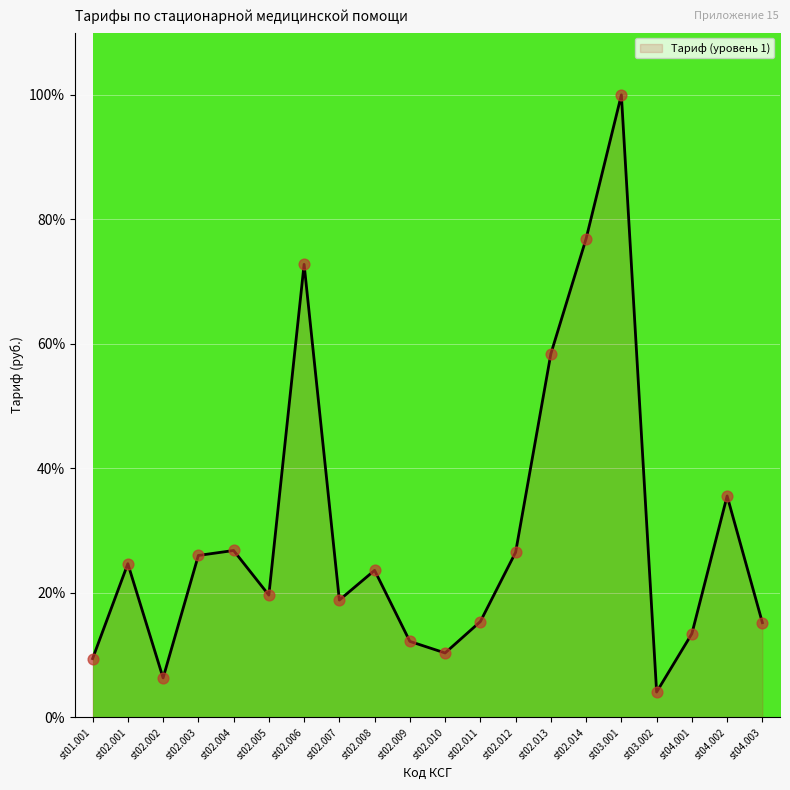

What is the ratio of the value at st02.003 to the value at st02.002?

4.1